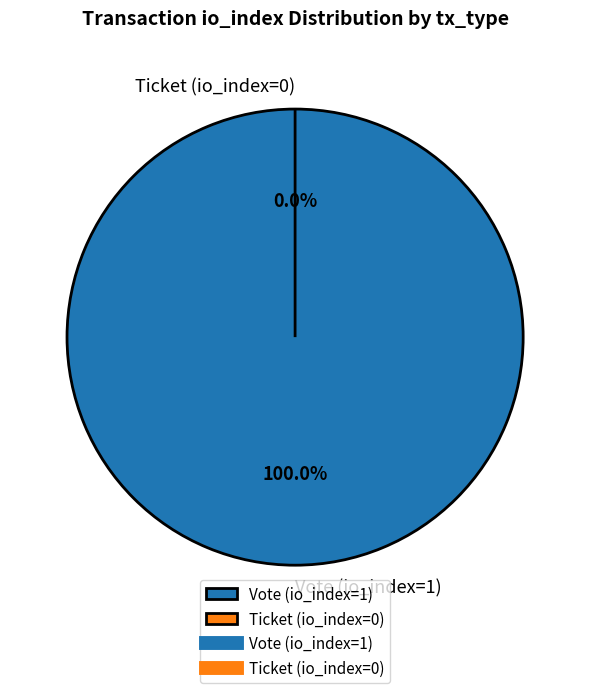

Which has a higher value, Vote (io_index=1) or Ticket (io_index=0)?

Vote (io_index=1)